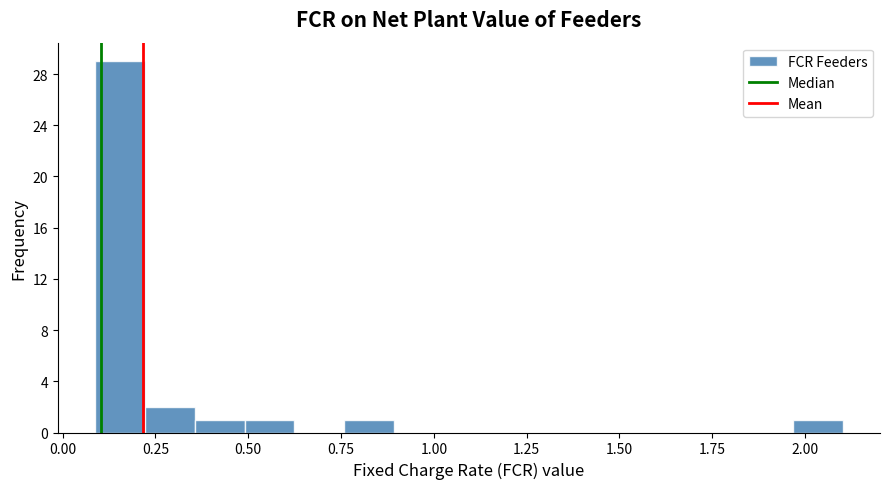

Around what value on the x-axis is the tallest bar? Give the approximate position of its centre, as read against the axis.

0.15